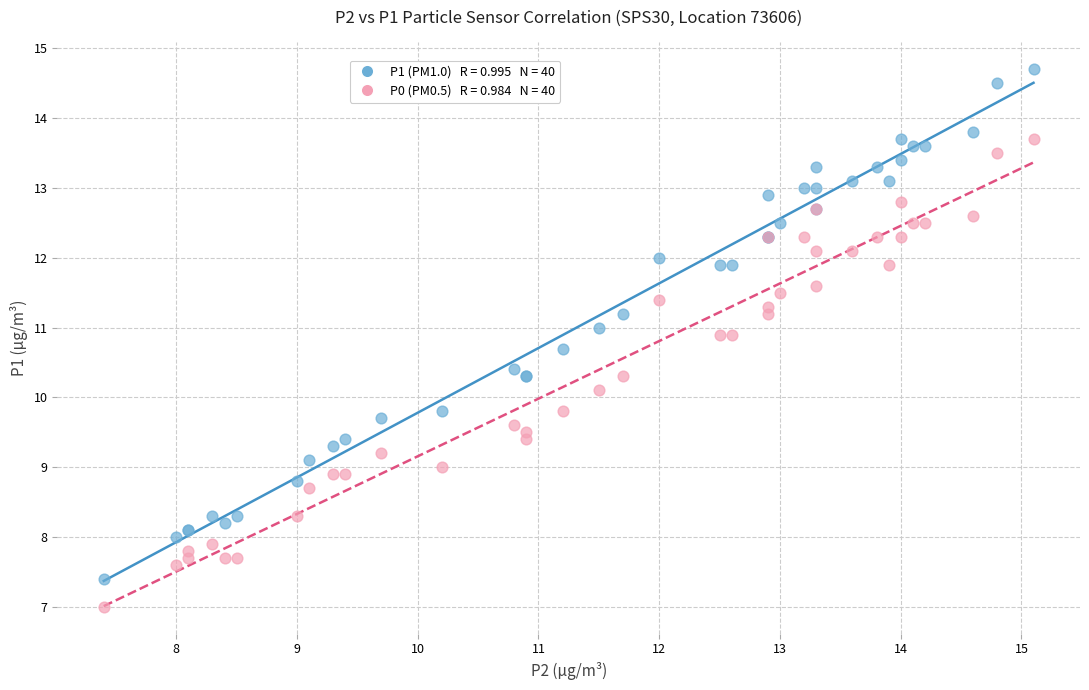

Across all series, what Y value is closest to 10?

10.1